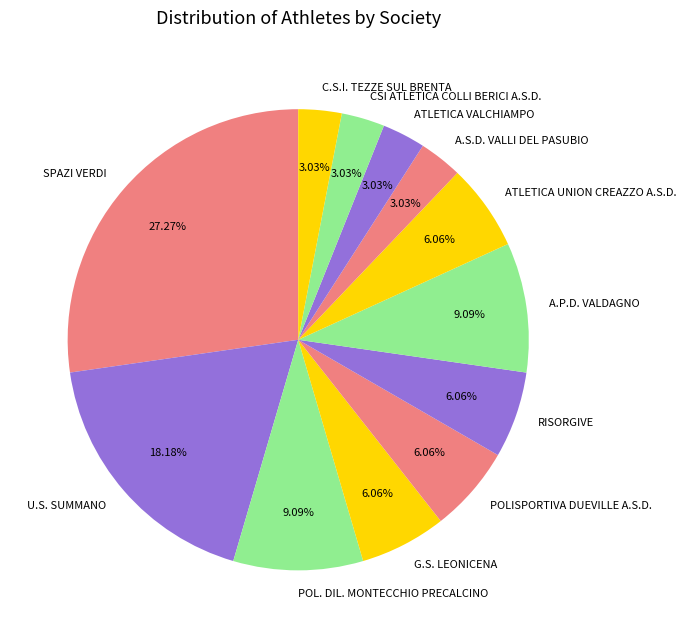

Does A.P.D. VALDAGNO account for over 50% of the chart?

No